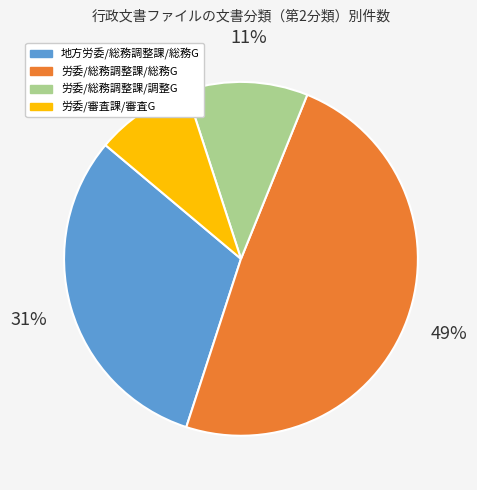

To the nearest percent, what is the difference between the largest and smallest slice percentages?

40%